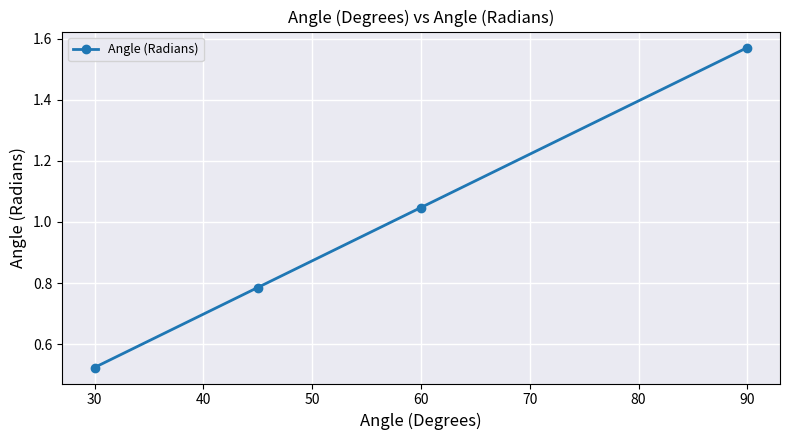

True or false: the data has more than 2 interior local peaks.

False